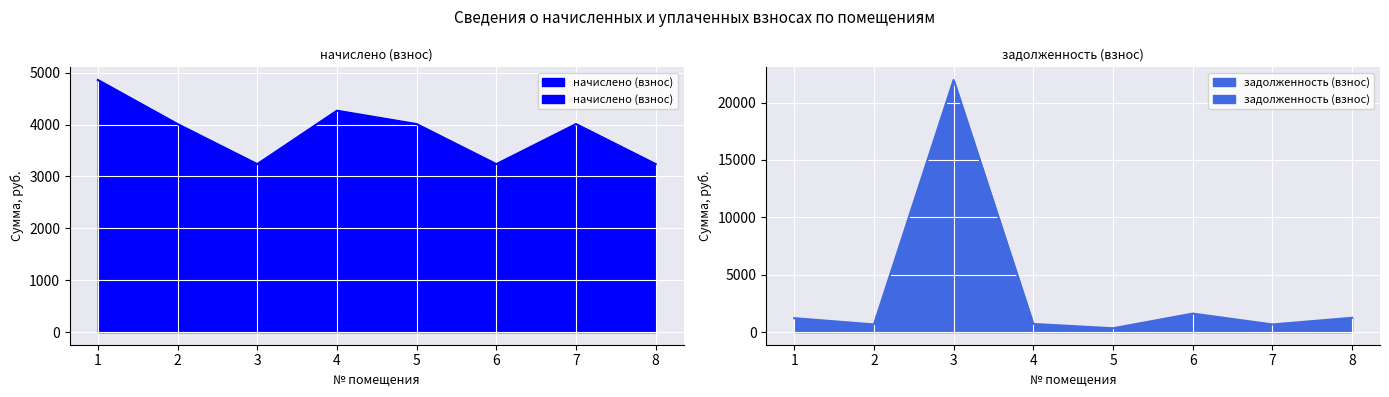

True or false: начислено (взнос) and задолженность (взнос) intersect in this chart.

True